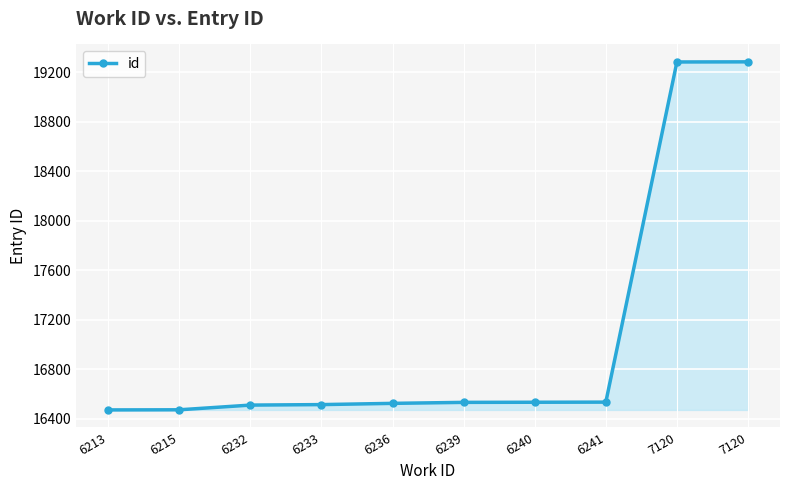

How many lines are shown in the chart?

1